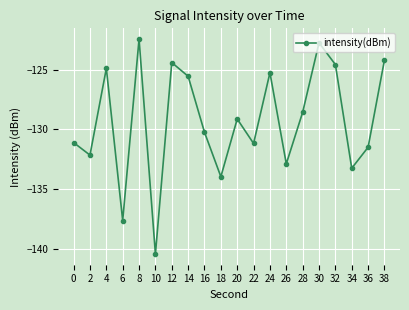

Read the value at 16.

-130.2